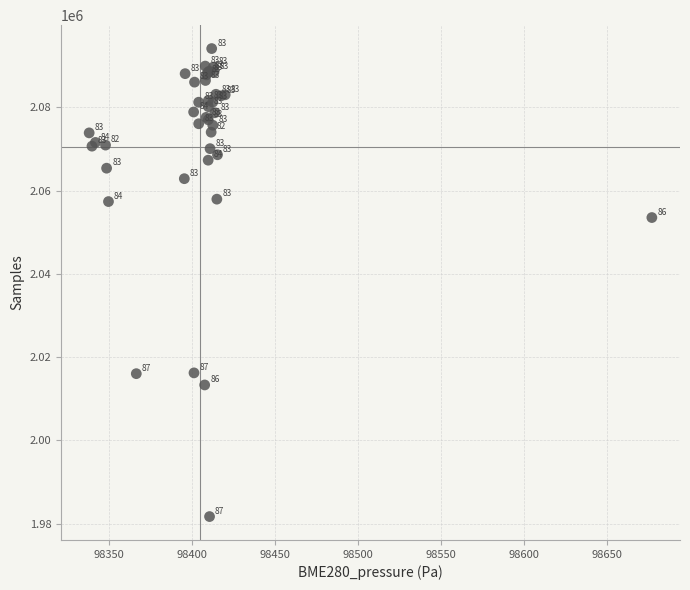

What Y value in the scatter plot is closest to 2037909?

2053533